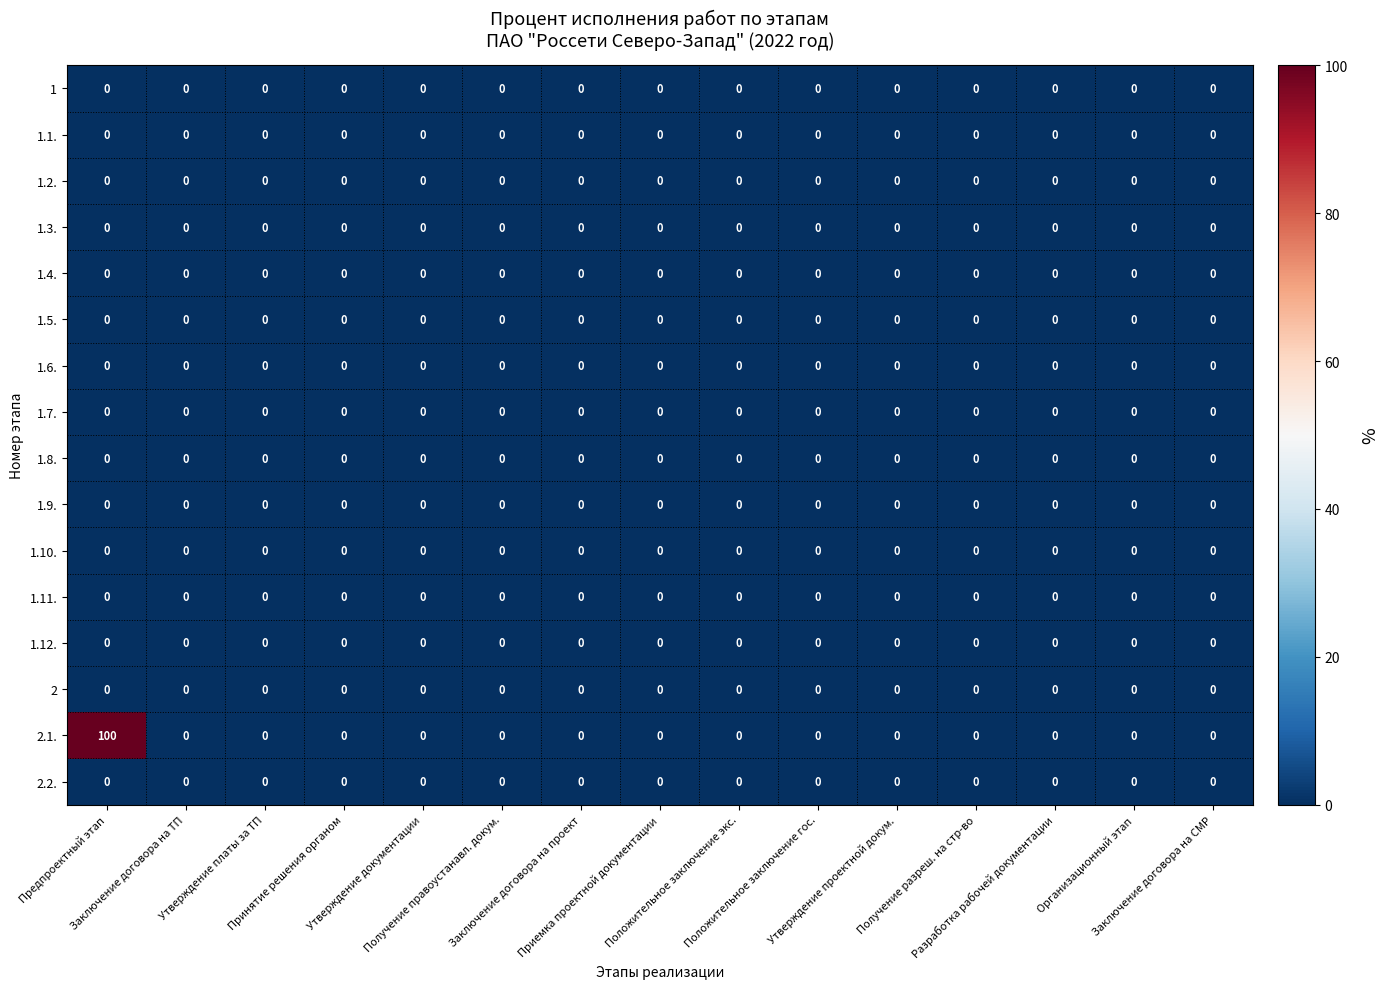

Which series has the widest spread of values?

2.1.